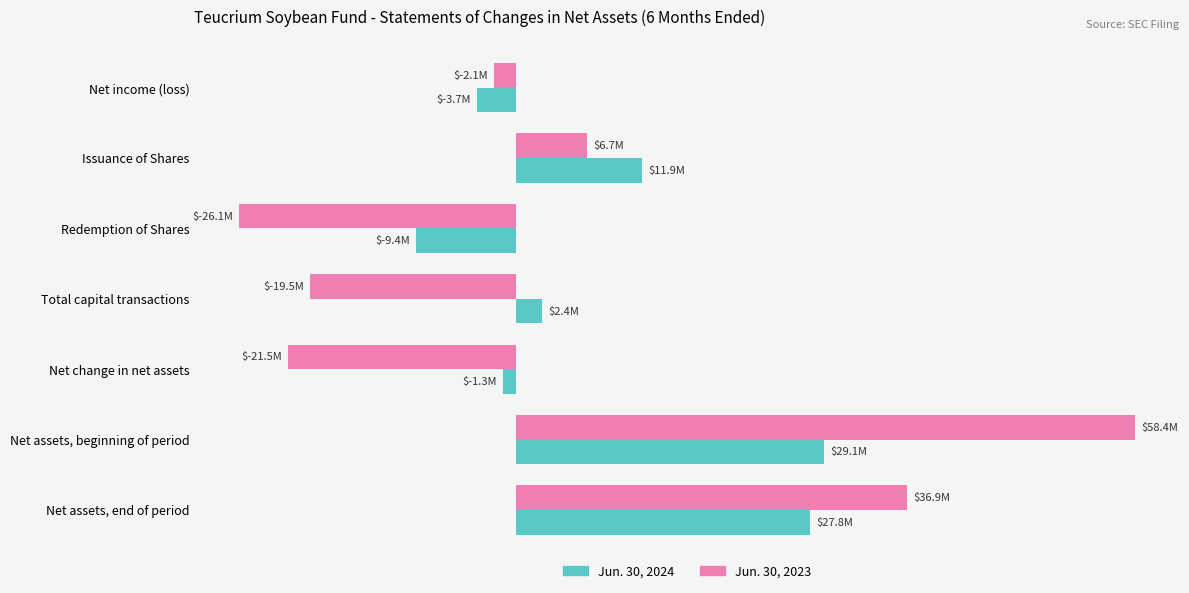

What is the maximum value for Jun. 30, 2024?

29056020